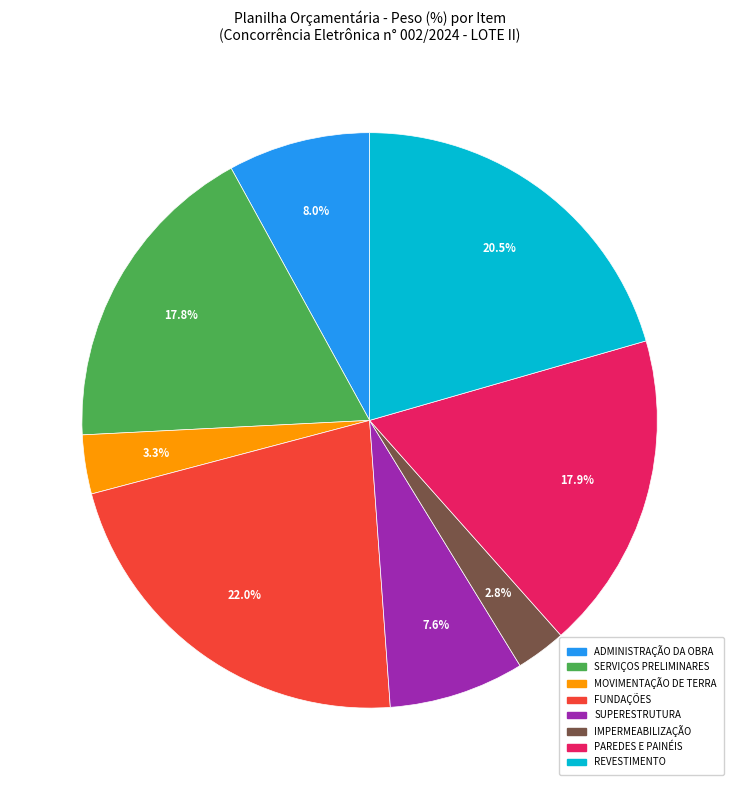

What percentage do SUPERESTRUTURA and IMPERMEABILIZAÇÃO together represent?

10.4%